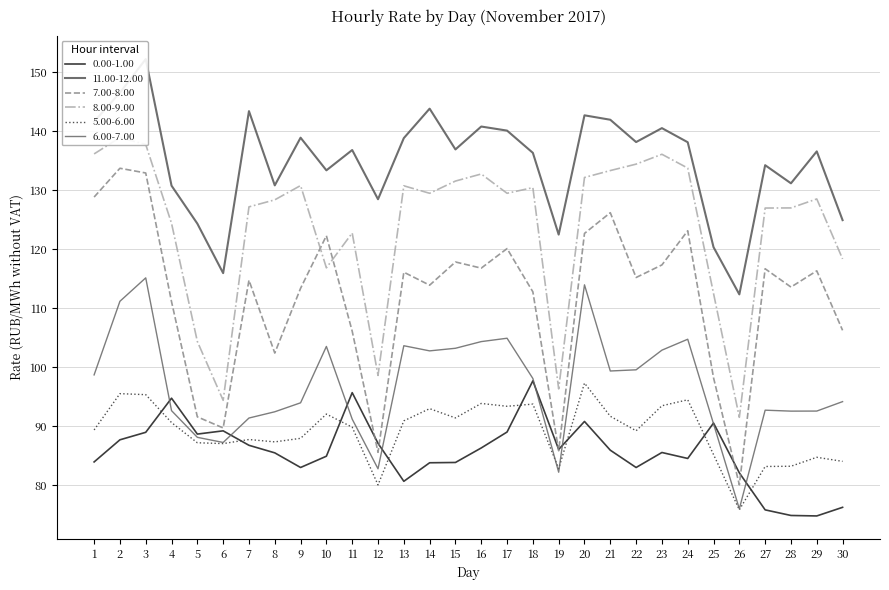

What is the maximum value for 8.00-9.00?

138.9